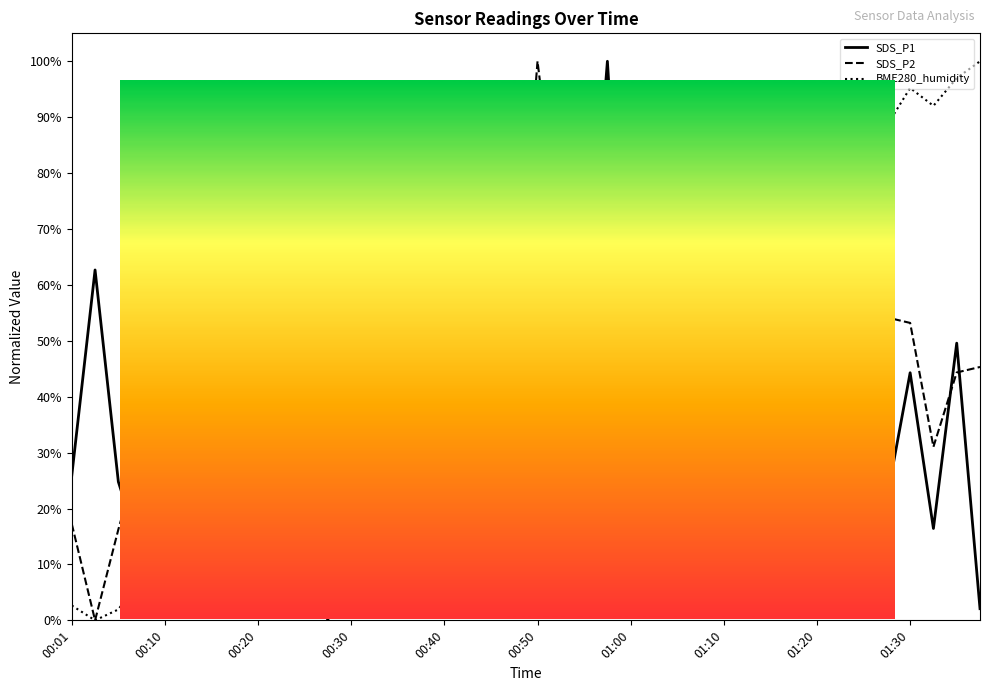

Which series has the largest total across all categories?

BME280_humidity